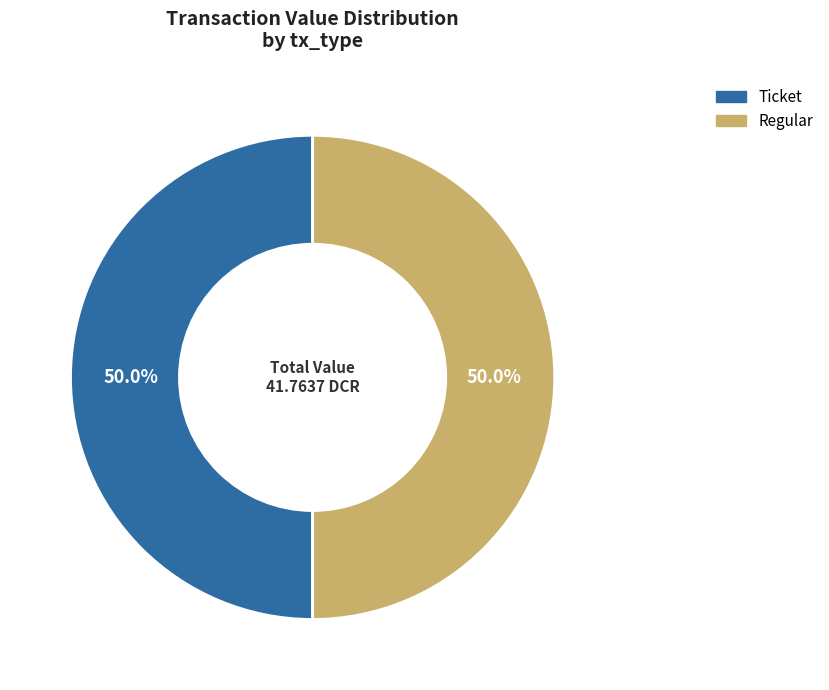

What is the total percentage of Regular and Ticket?

100.0%